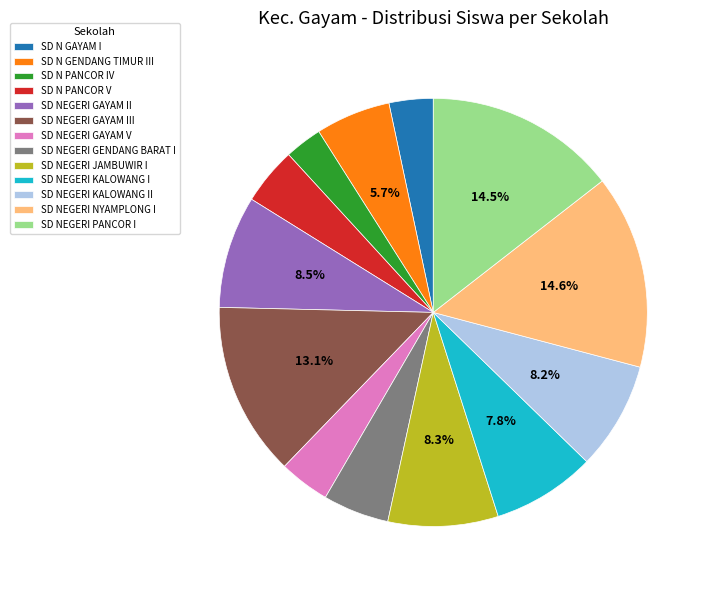

What percentage is the SD N GENDANG TIMUR III slice, to the nearest percent?

6%